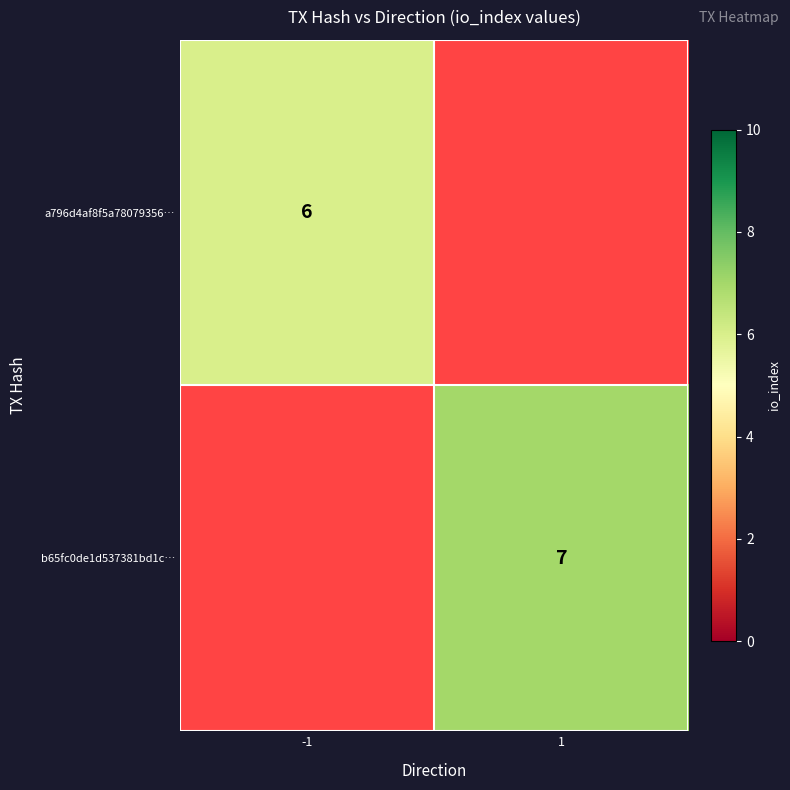

Is the value of b65fc0de1d537381bd1c… at 1 greater than the value of a796d4af8f5a78079356… at -1?

Yes